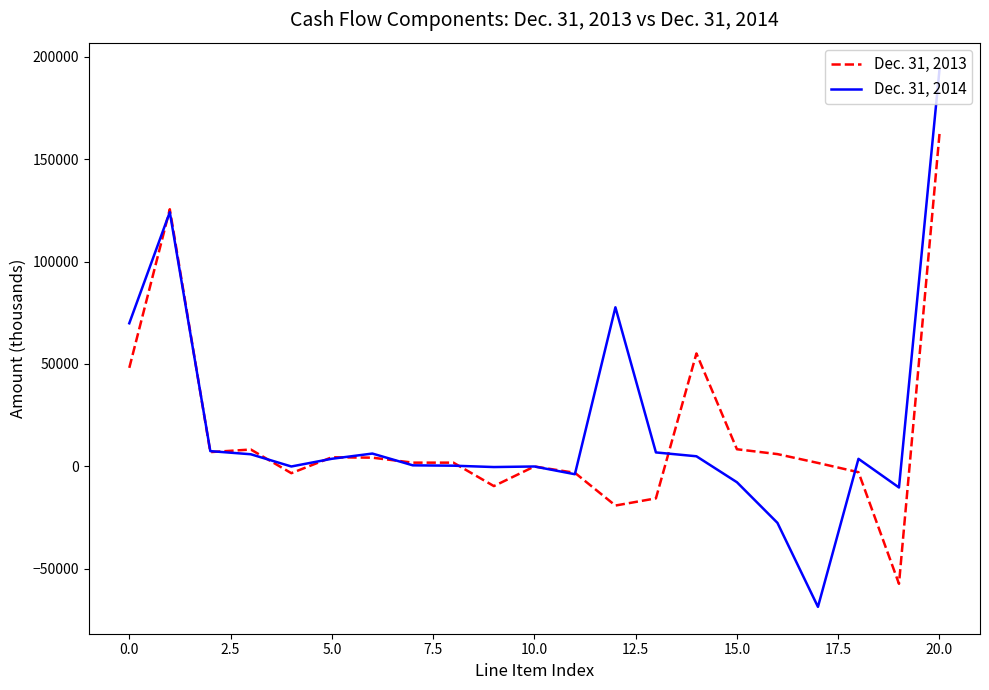

What is the lowest value of the Dec. 31, 2014 series?

-68482